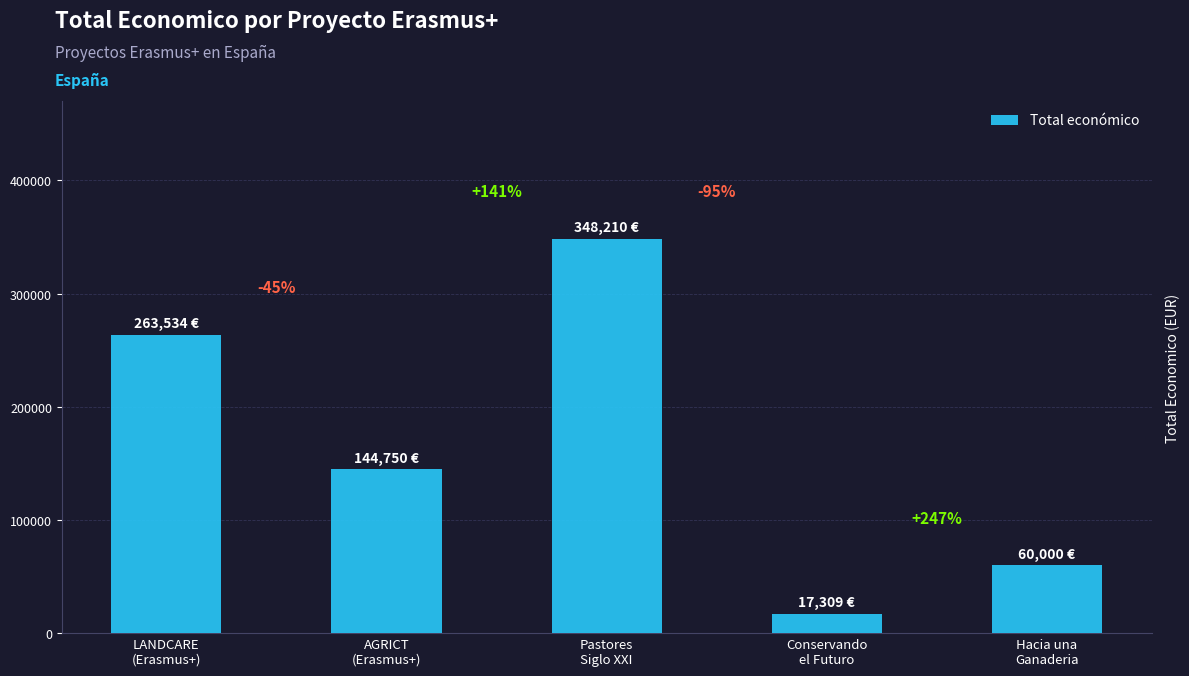

Are the bars horizontal?

No